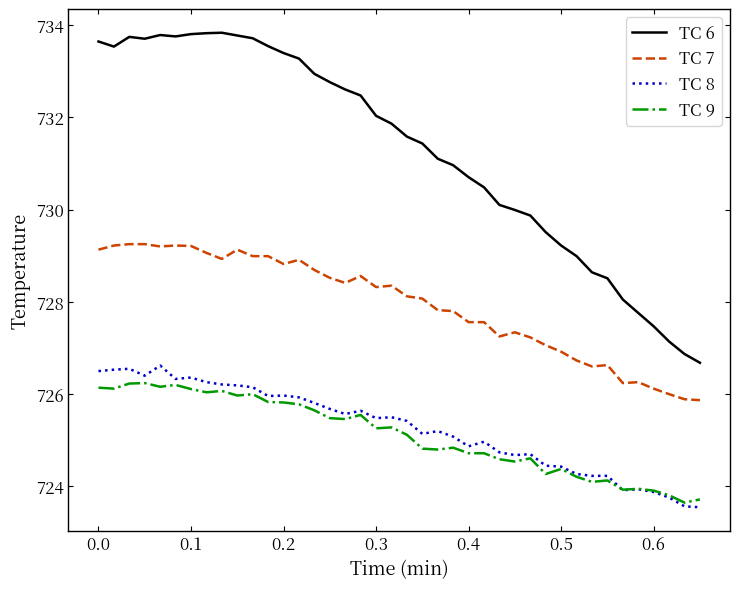

What is the greatest value displayed?

733.8